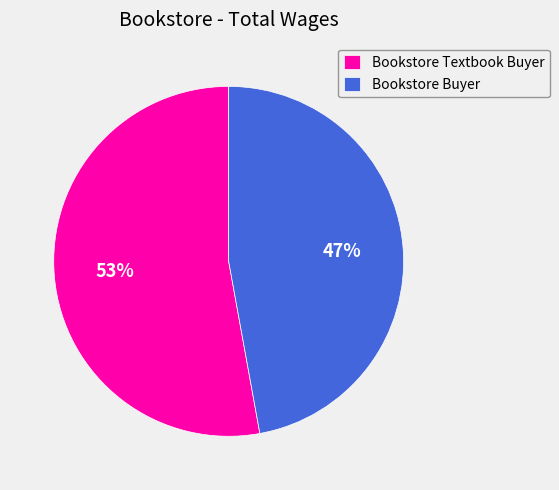

Count the number of slices in the pie.

2